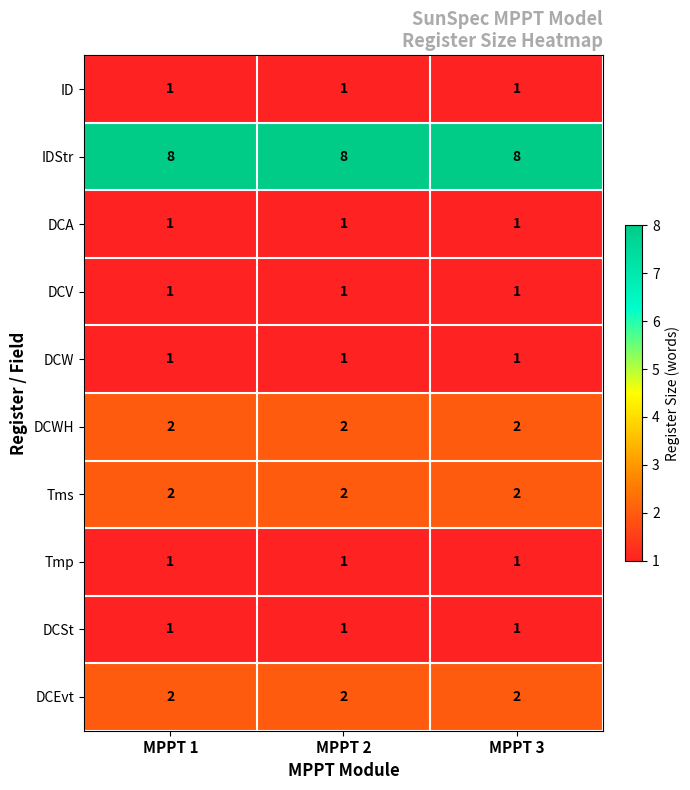

Read the IDStr value at MPPT 1.

8